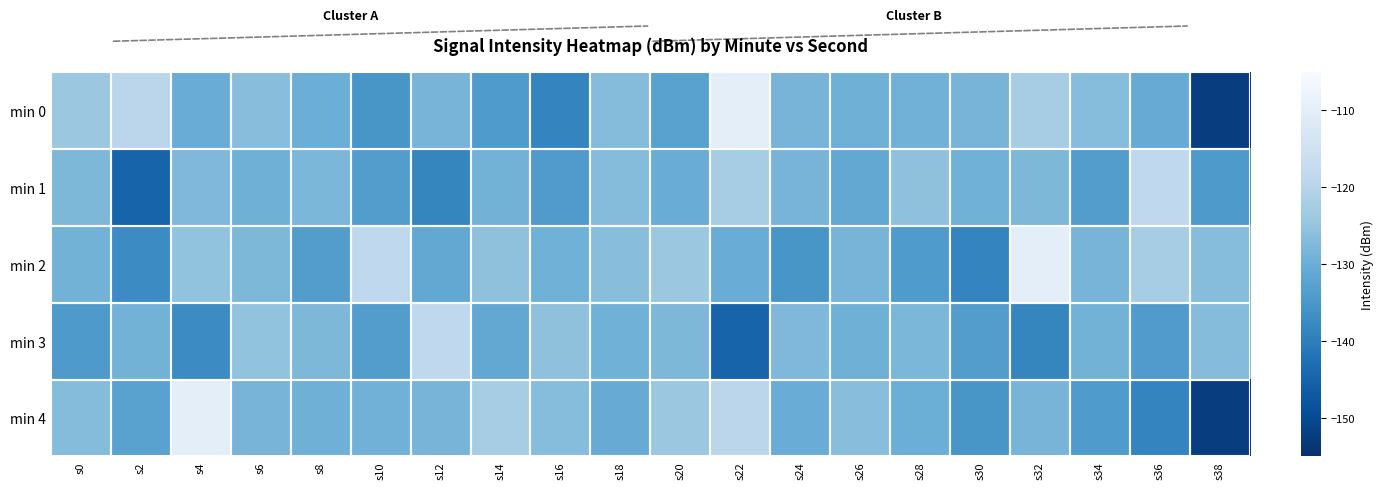

Rank the series at s2 from lowest to highest value.

min 1, min 2, min 4, min 3, min 0